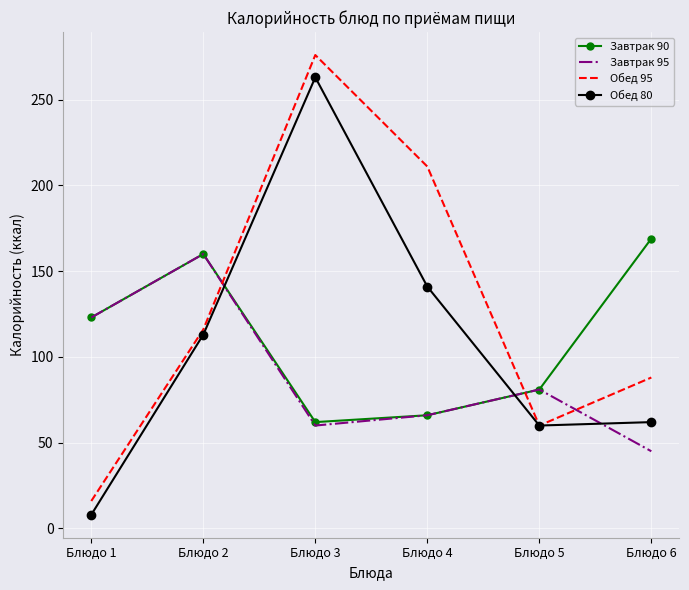

In Обед 80, how many points are lower than both neighbors (excluding endpoints)?

1